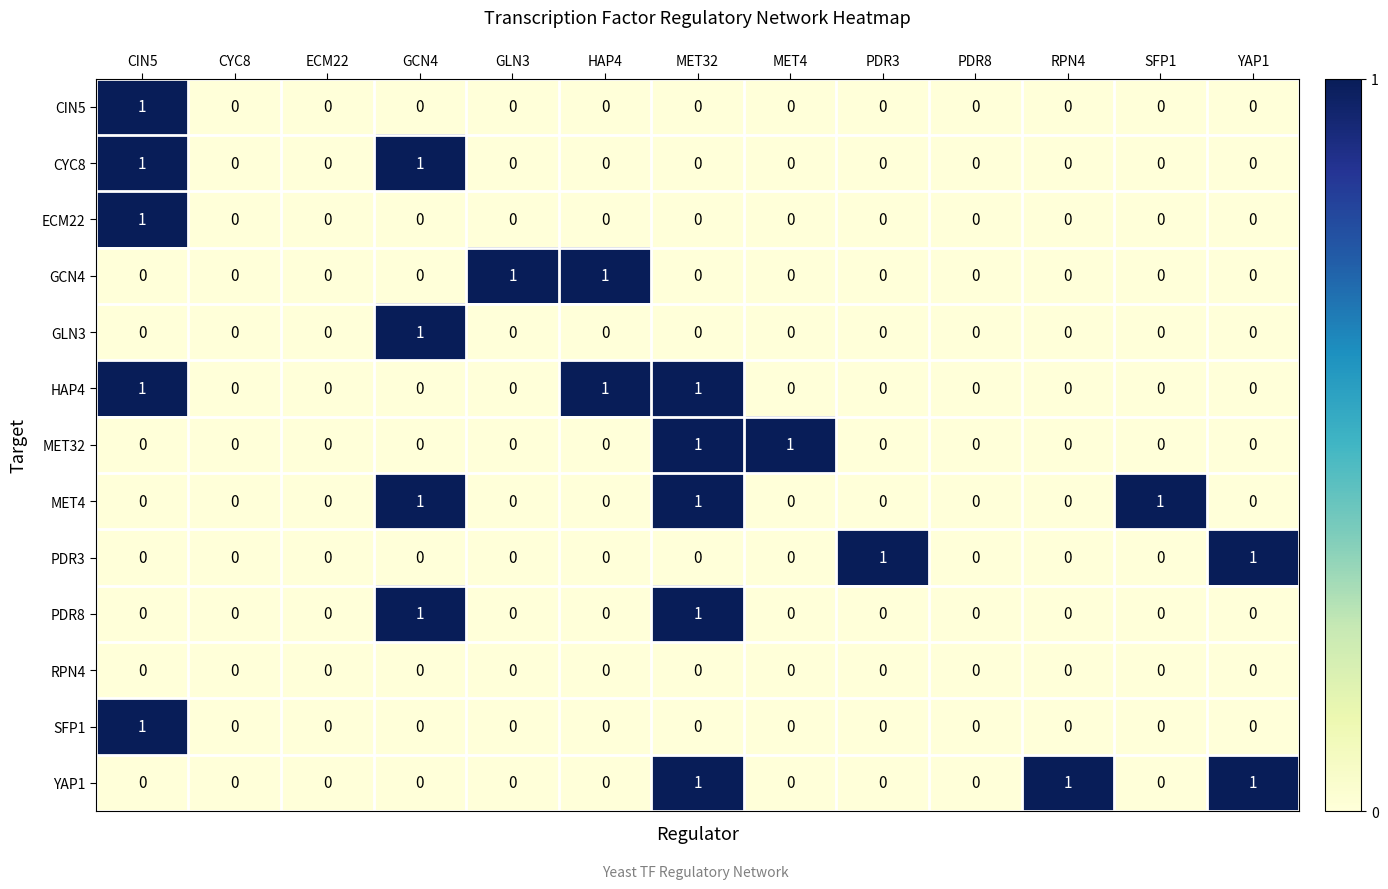

How many CIN5 values are between 0 and 1?

13